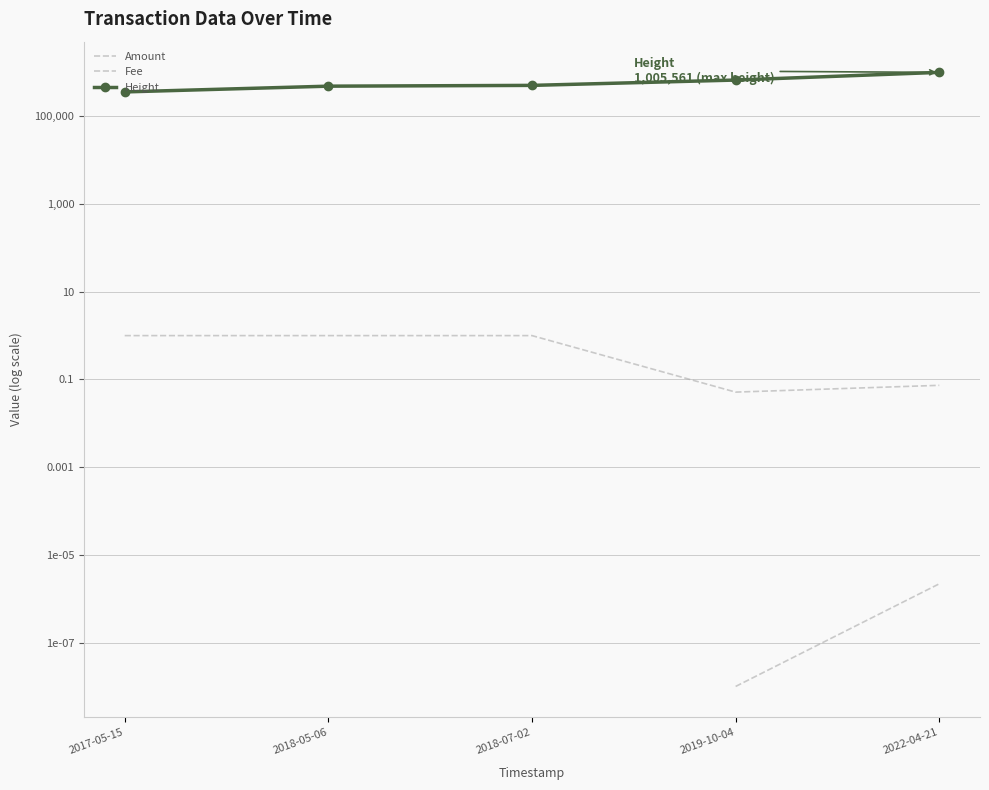

List the series in order of their peak value, highest first.

Height, Amount, Fee